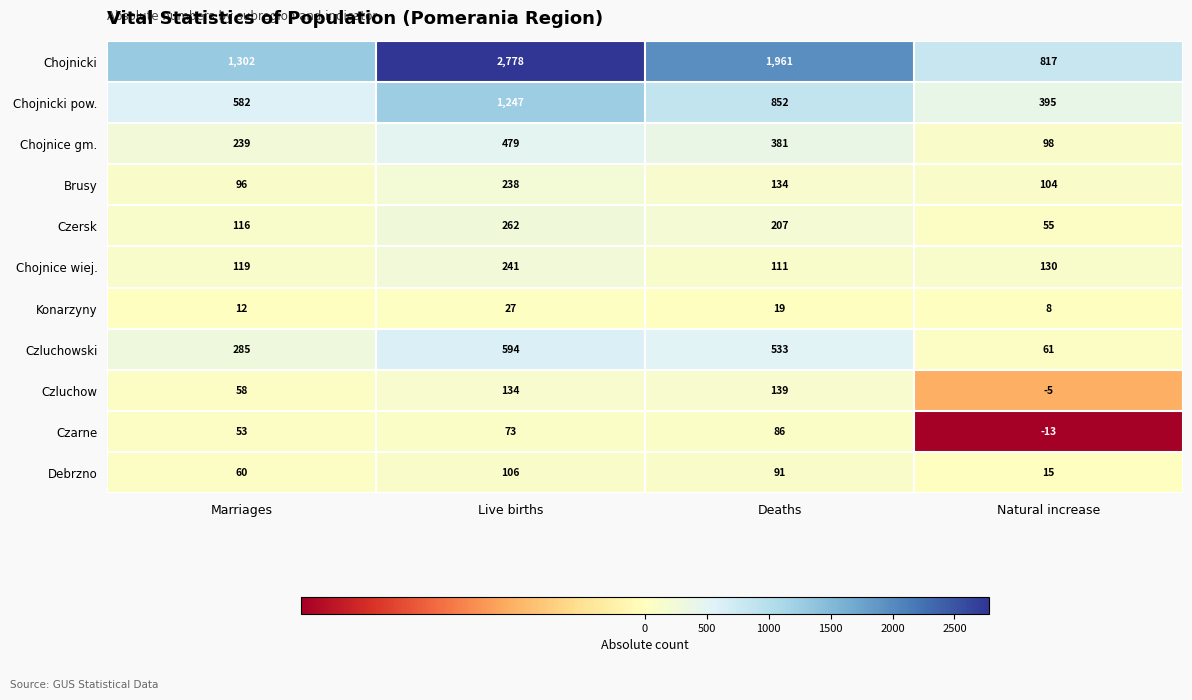

Rank the series at Marriages from highest to lowest value.

Chojnicki, Chojnicki pow., Czluchowski, Chojnice gm., Chojnice wiej., Czersk, Brusy, Debrzno, Czluchow, Czarne, Konarzyny